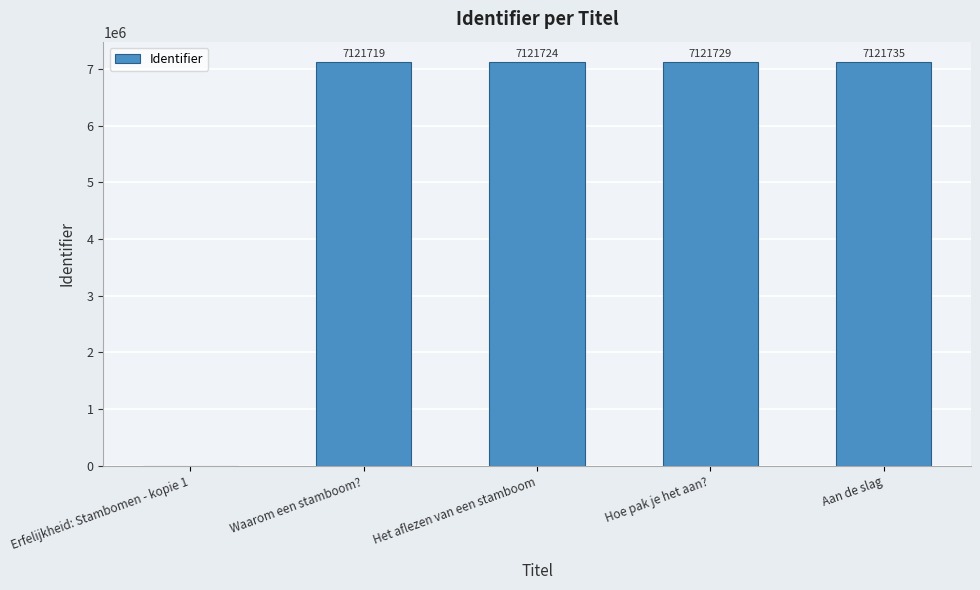

At which label is the value closest to 3560867?

Waarom een stamboom?